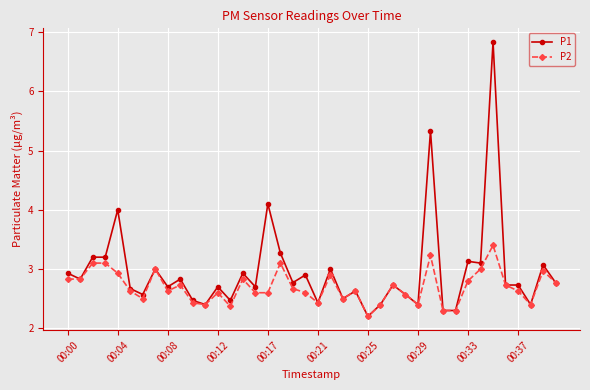

What is the value of the P2 point at the 40th from the left?

2.8